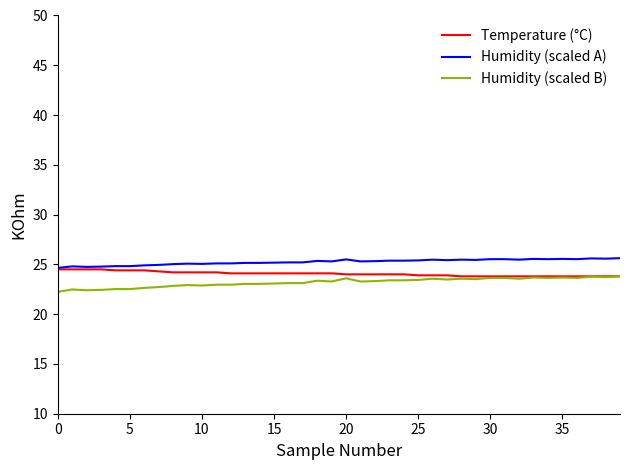

What is the highest value of the Temperature (°C) series?

24.5